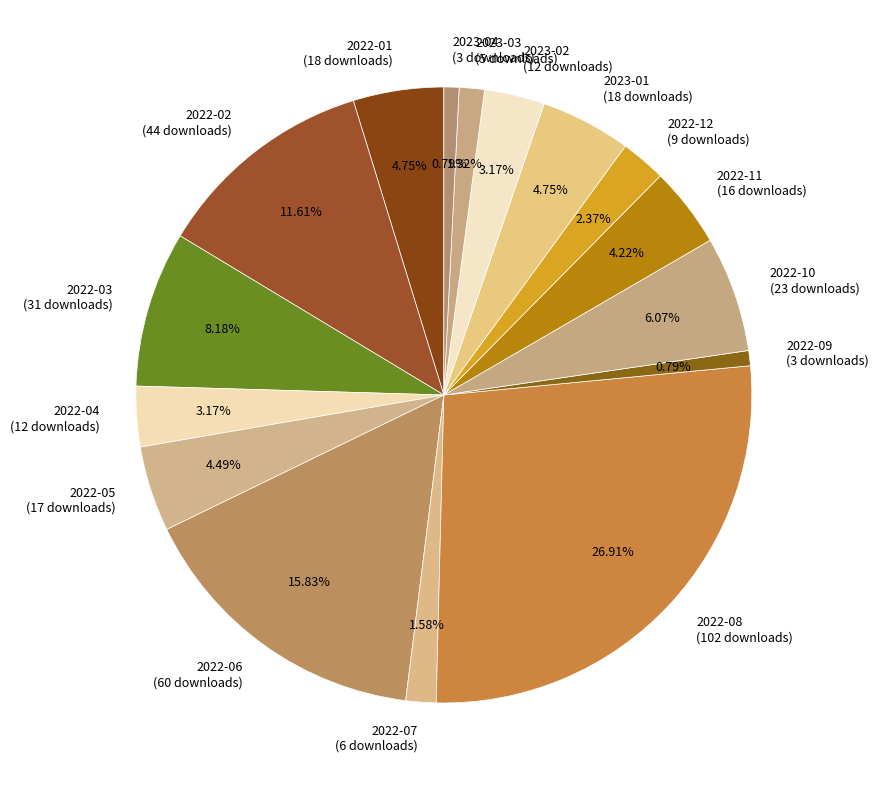

Is there a majority slice in this chart?

No